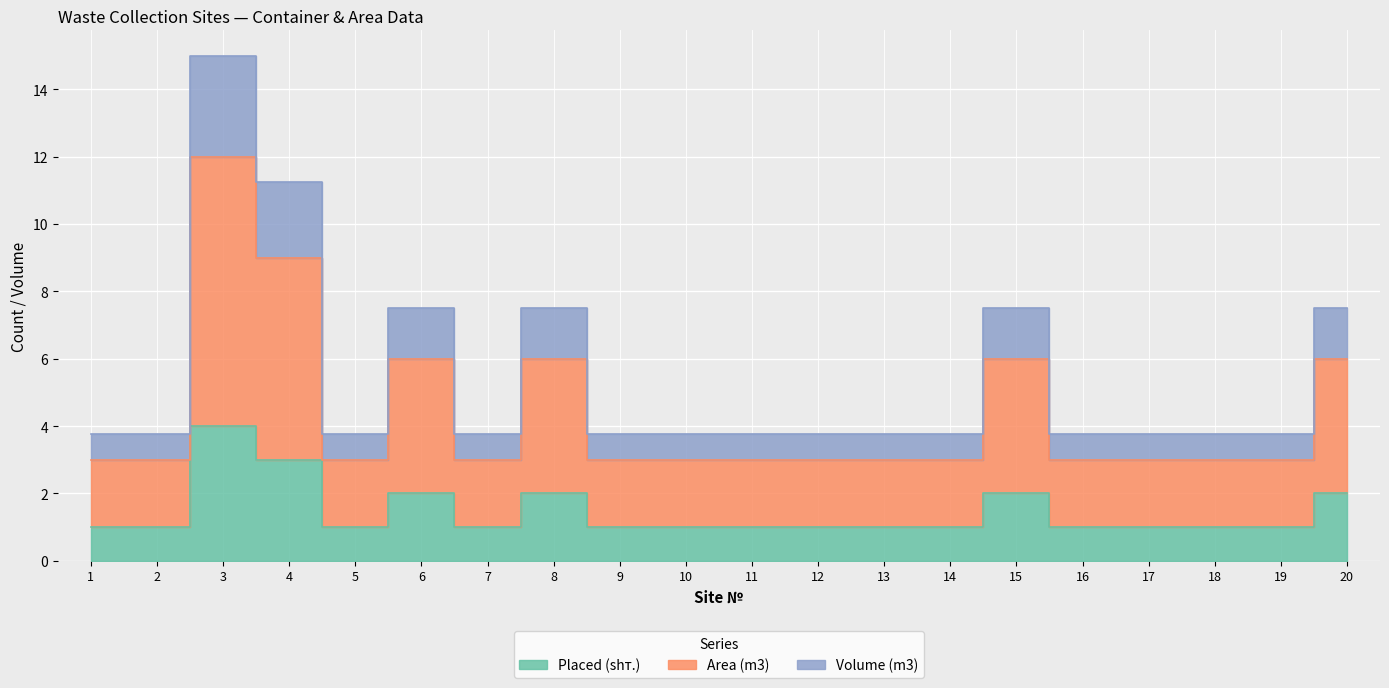

Between 1 and 12, which series saw the biggest shift?

Placed (shт.)